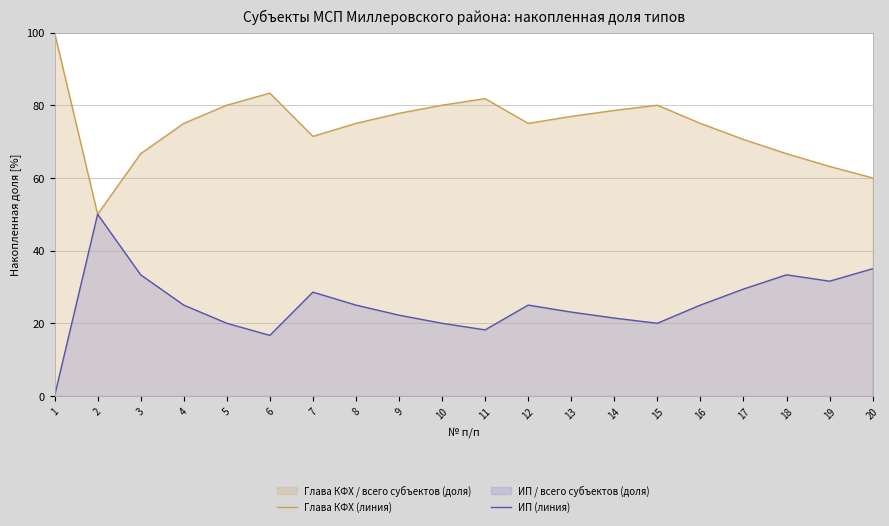

Is the value of Глава КФХ (линия) at 8 greater than the value of ИП (линия) at 15?

Yes